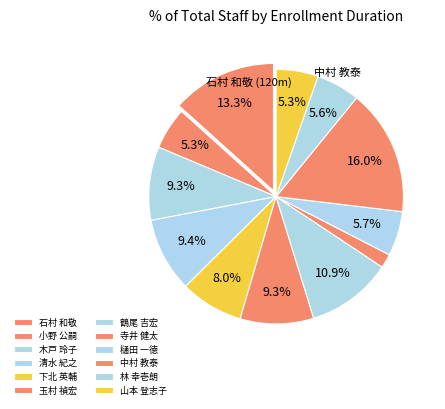

How many segments does this pie chart have?

12